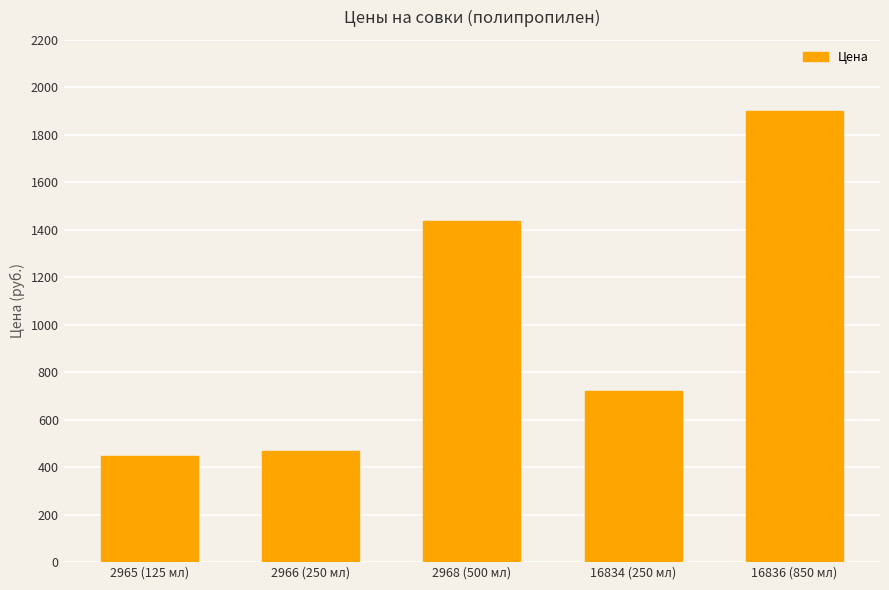

Reading right to left, extract all data points from this chart.

1902	719	1439	470	446